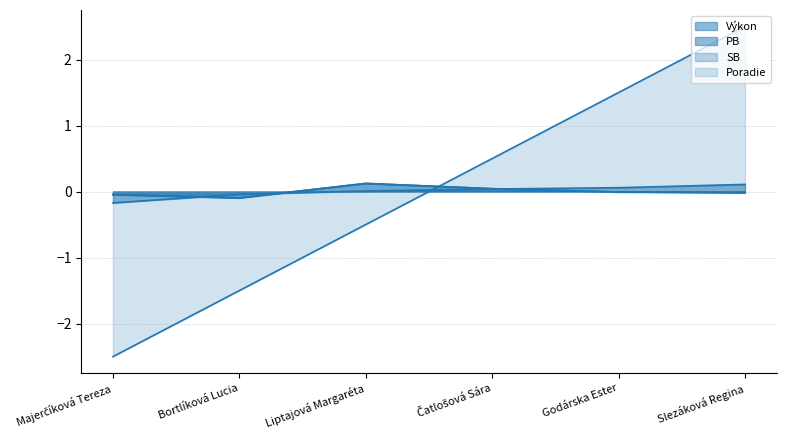

List the labels in order of PB value, smallest first.

Bortlíková Lucia, Majerčíková Tereza, Slezáková Regina, Godárska Ester, Čatlošová Sára, Liptajová Margaréta